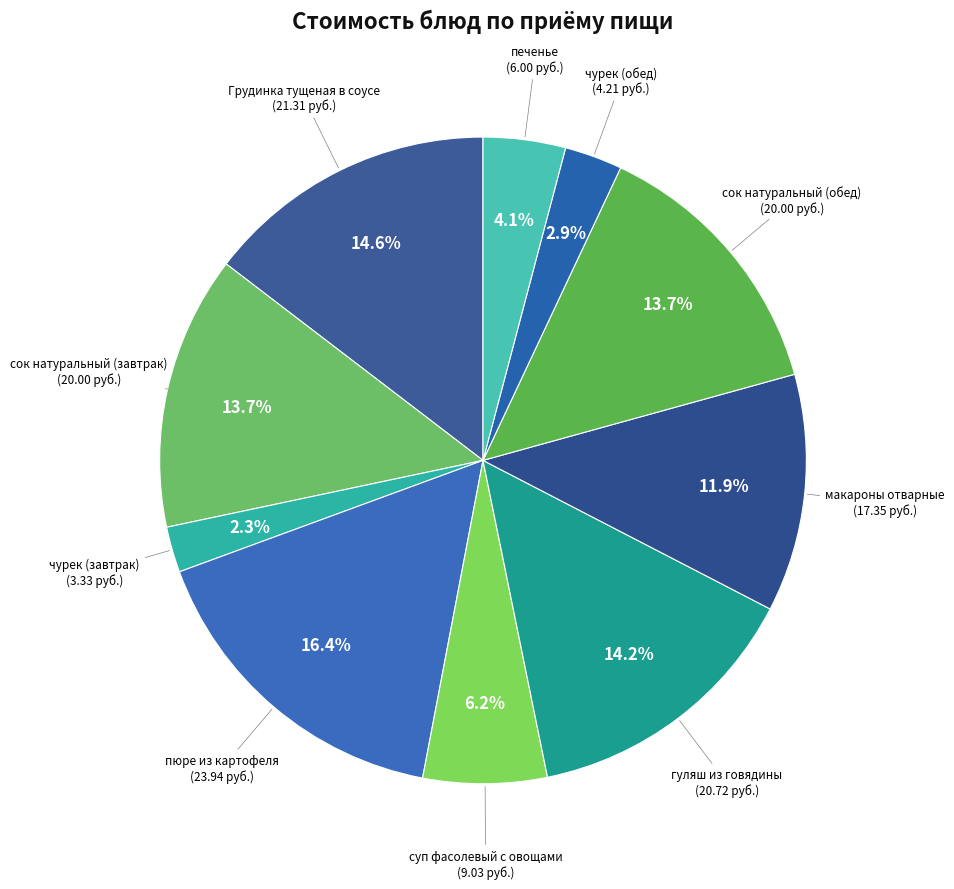

How many segments does this pie chart have?

10